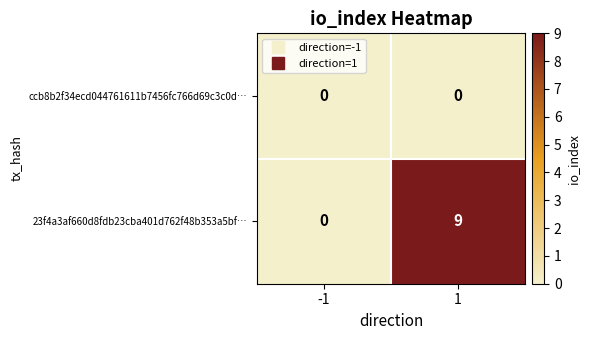

Reading left to right, what are all the values shown in this chart?

ccb8b2f34ecd044761611b7456fc766d69c3c0d…: -1=0	1=0
23f4a3af660d8fdb23cba401d762f48b353a5bf…: -1=0	1=9